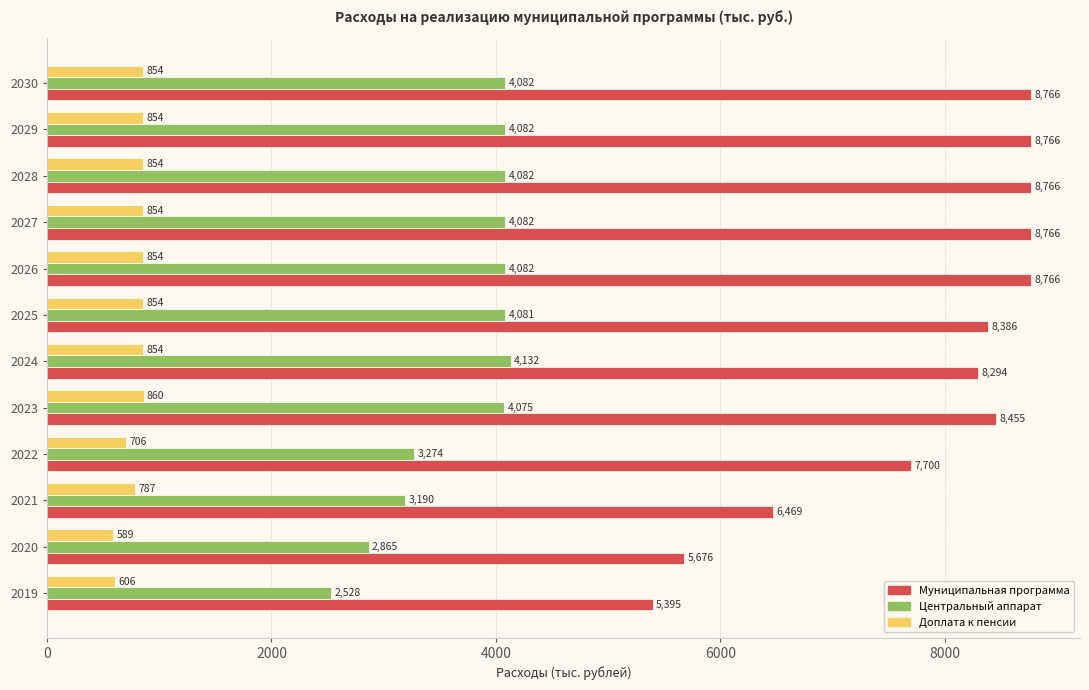

The value of Центральный аппарат at 2026 is 4082.4. True or false?

True